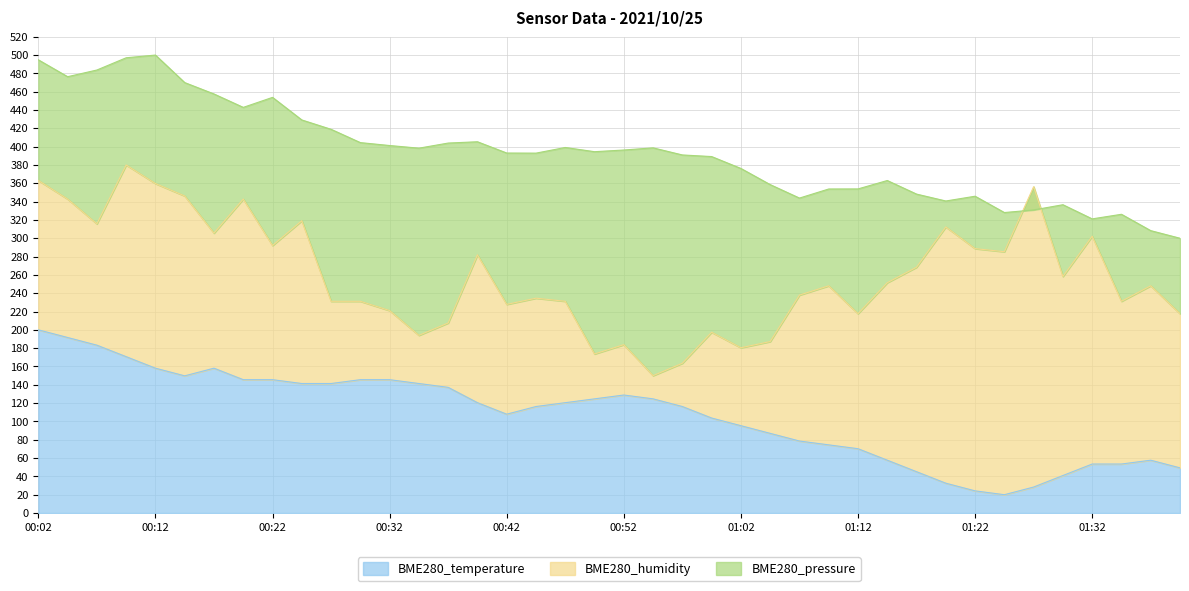

Where is the first local minimum for BME280_temperature?

00:14